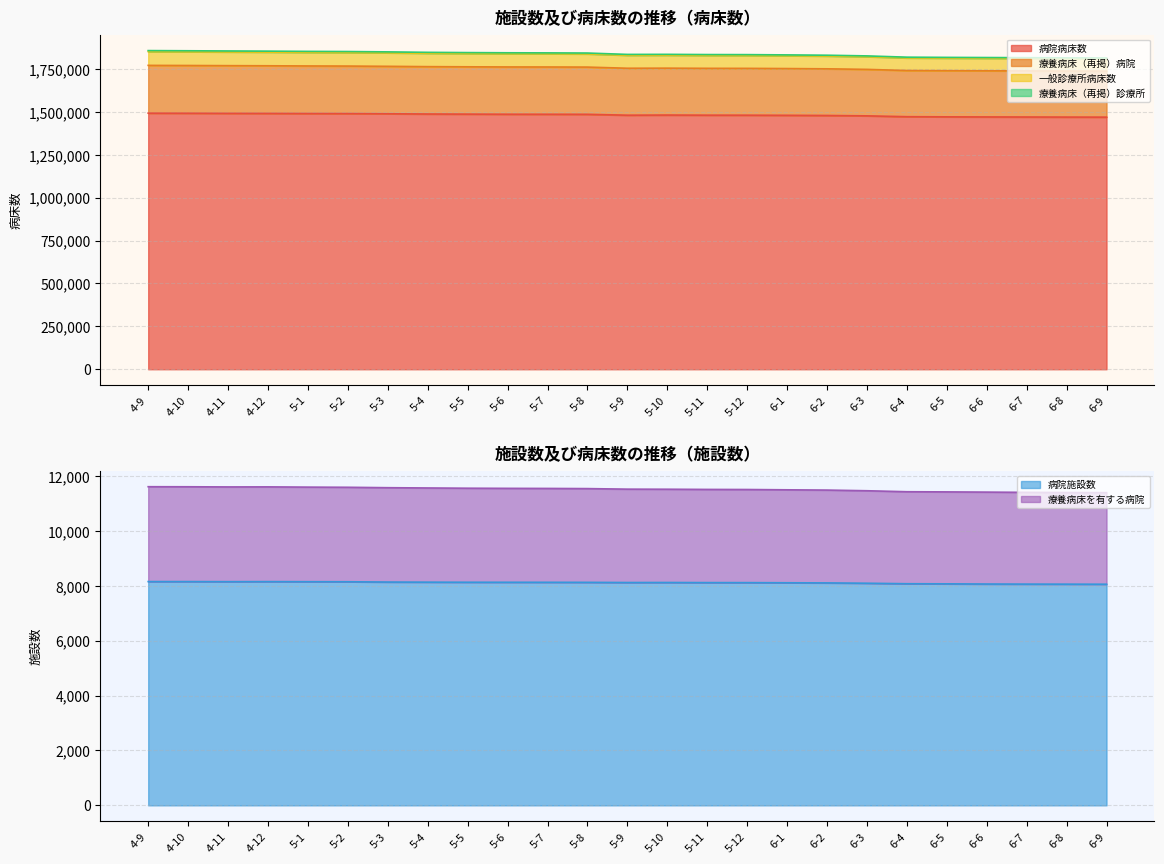

Which has a higher value, 5-1 or 6-1?

5-1